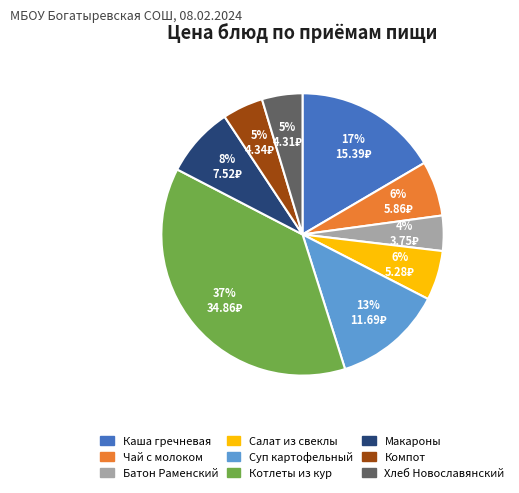

To the nearest percent, what is the difference between the largest and smallest slice percentages?

33%